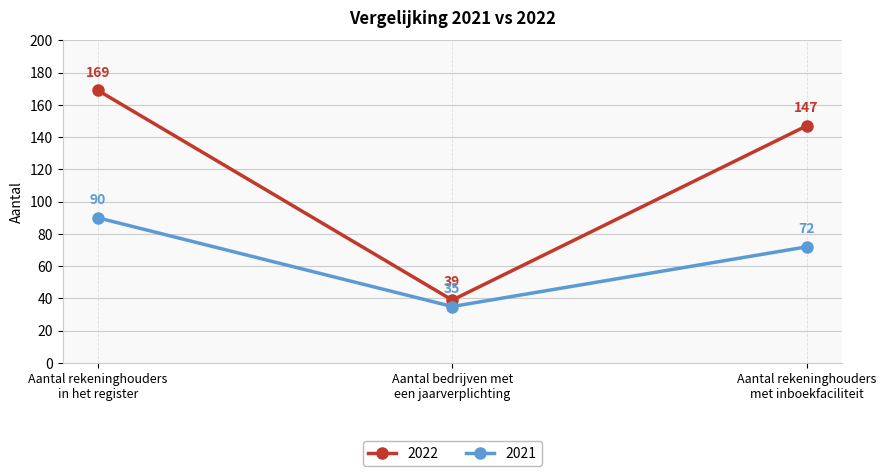

The 2022 series shows 53 at Aantal bedrijven met
een jaarverplichting. True or false?

False